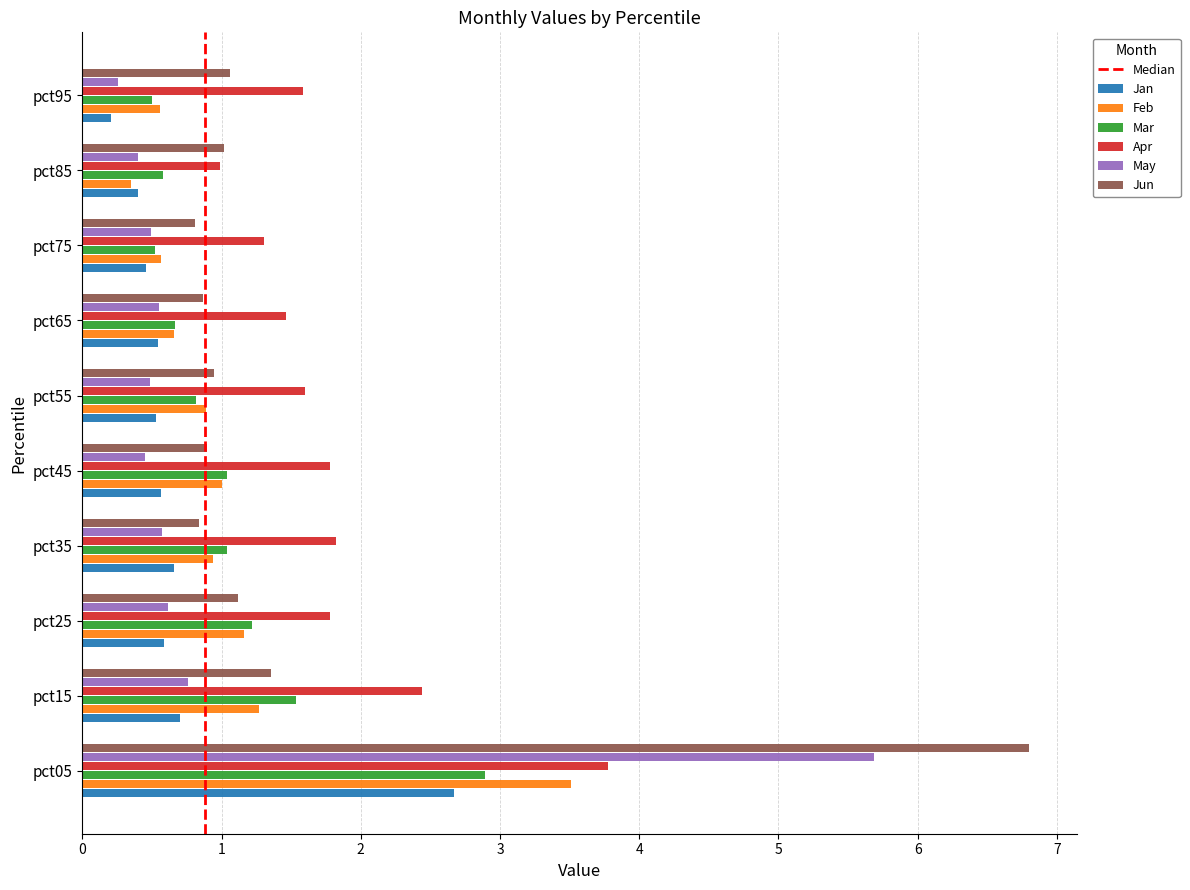

Which series has the largest total across all categories?

Apr